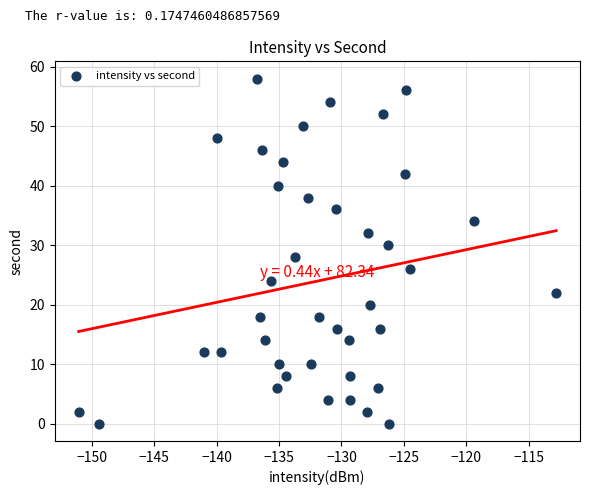

What is the range of Y values (max minus min)?

58